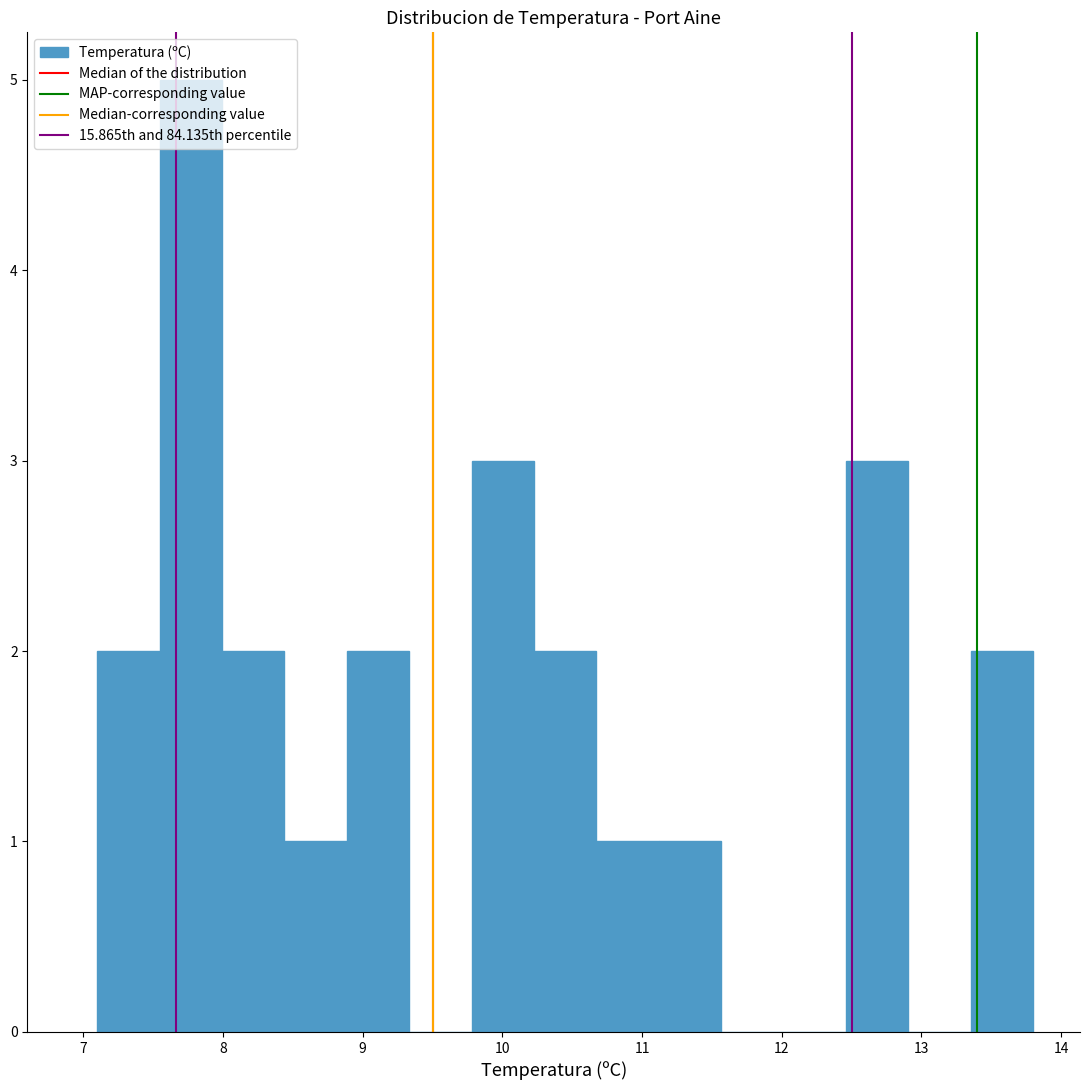

Over which range of the x-axis is the bar tallest?

7.5 to 8.0